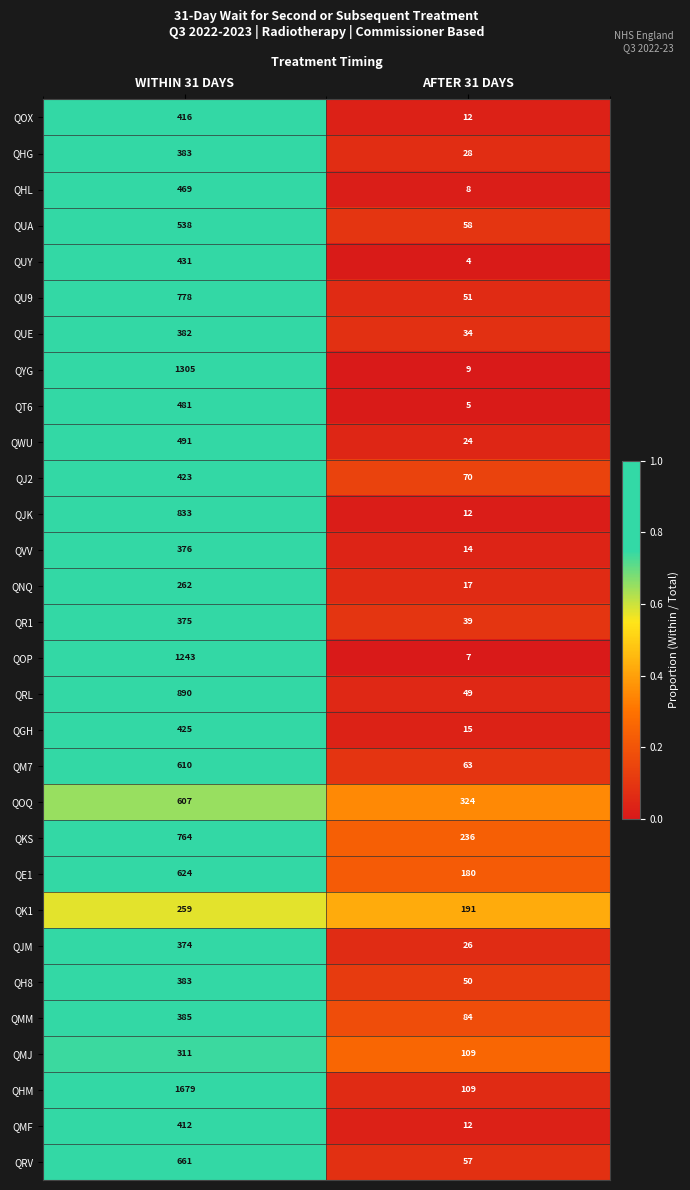

At which category is the sum across all series the highest?

WITHIN 31 DAYS